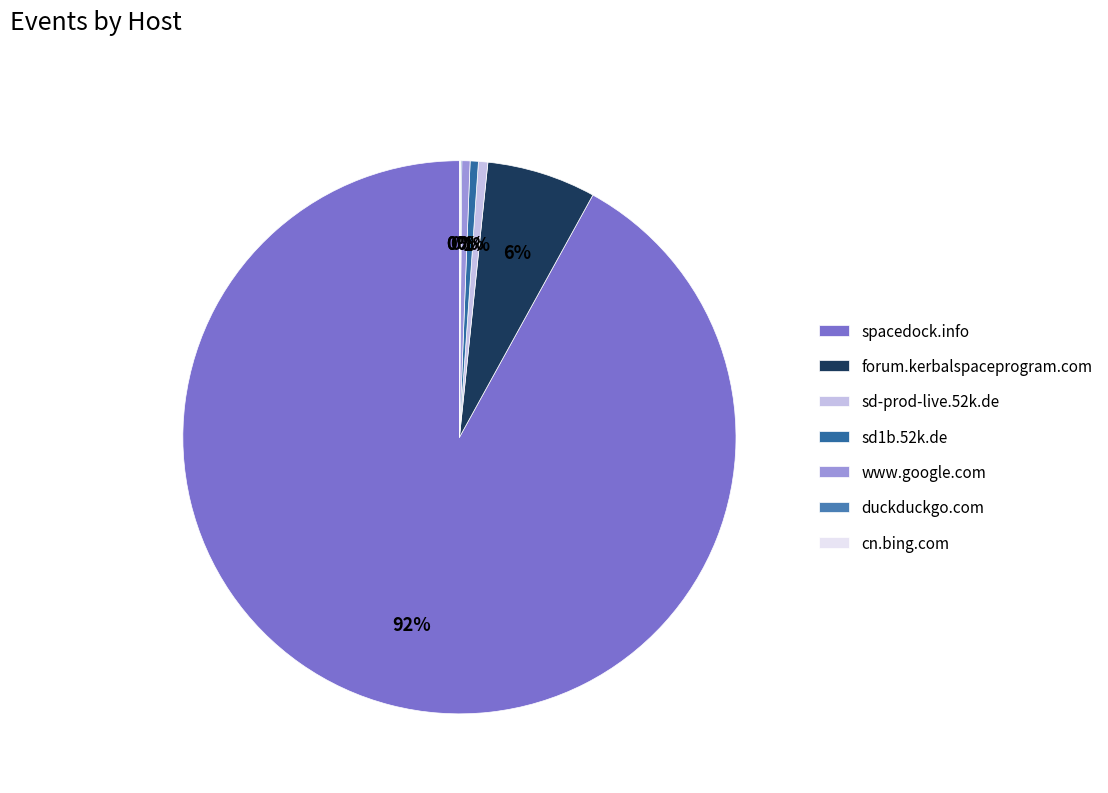

What is the largest slice in the pie chart?

spacedock.info